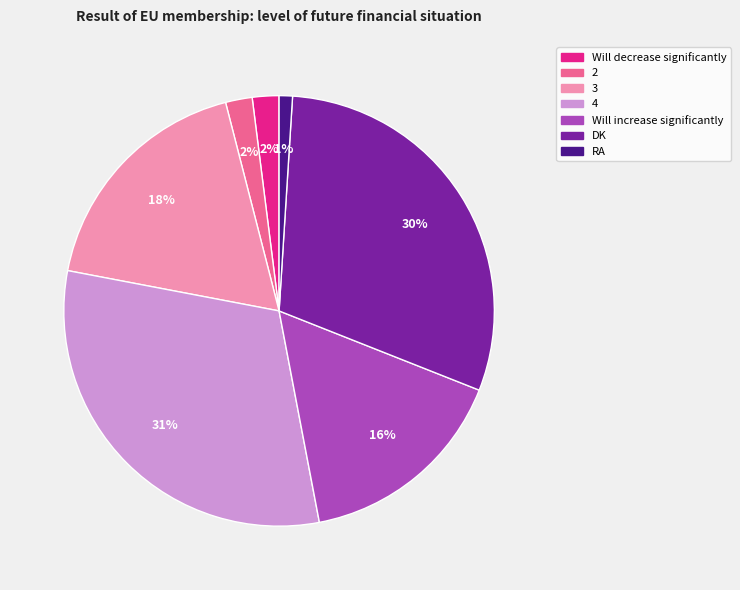

Which category has the smallest portion of the pie?

RA